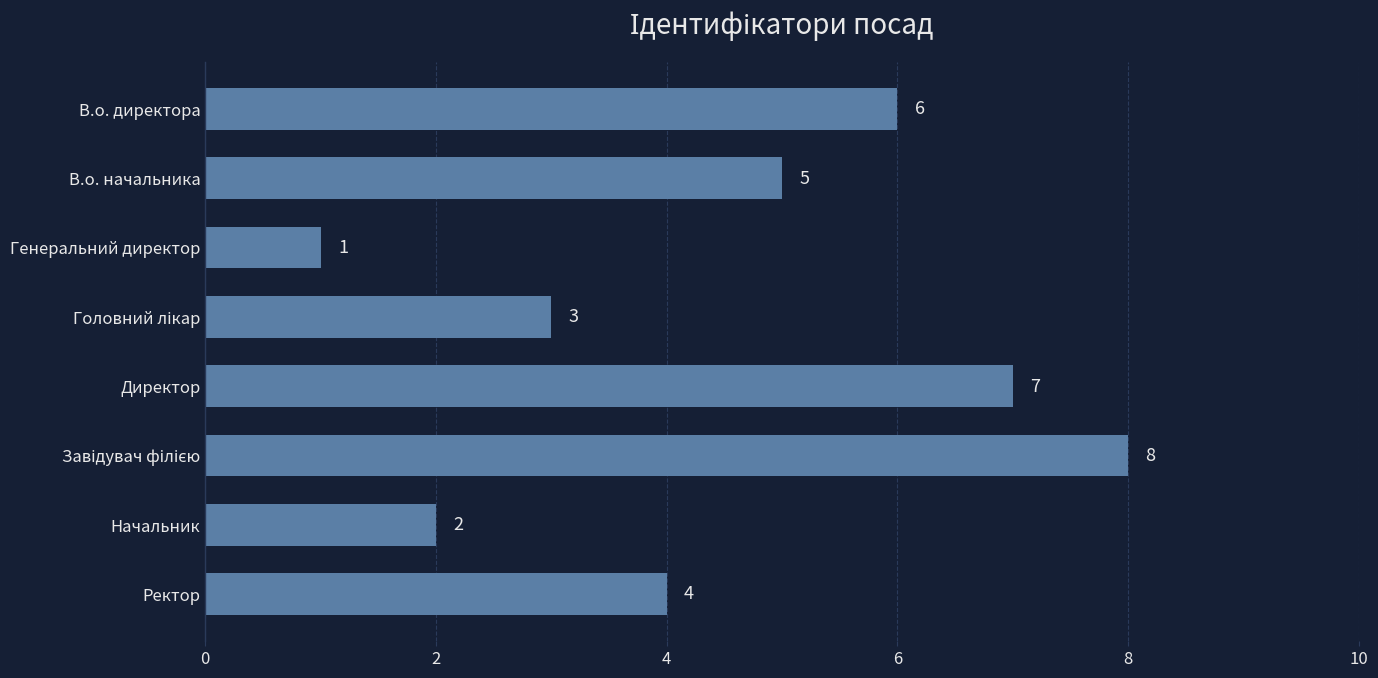

What is the change in value from В.о. директора to Директор?

+1